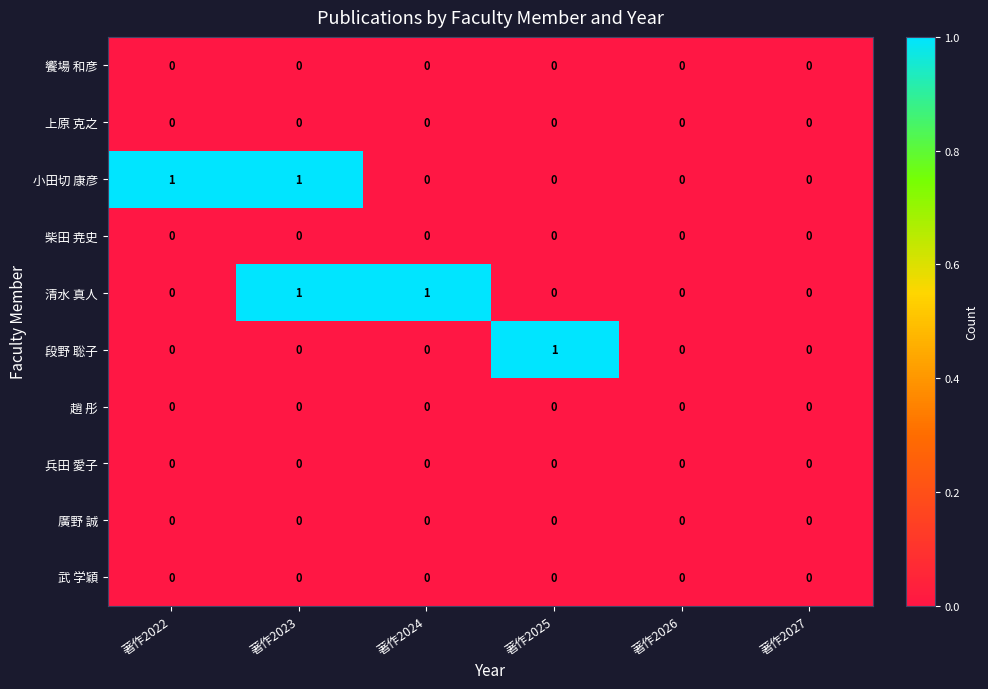

How many distinct data groups are displayed?

10